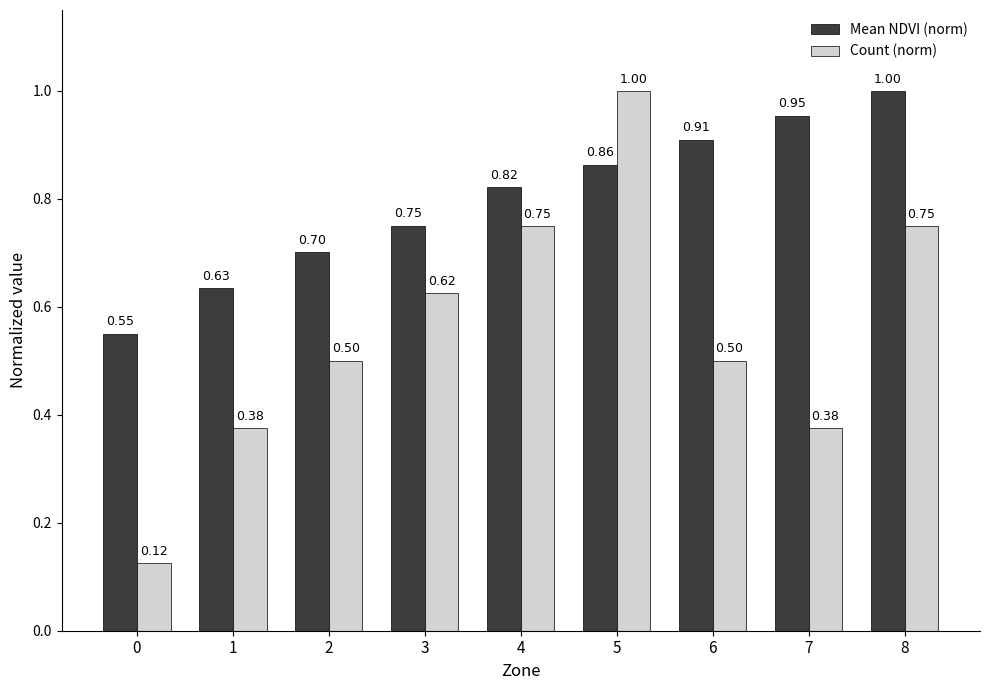

Which series has the largest range (max minus min)?

Count (norm)